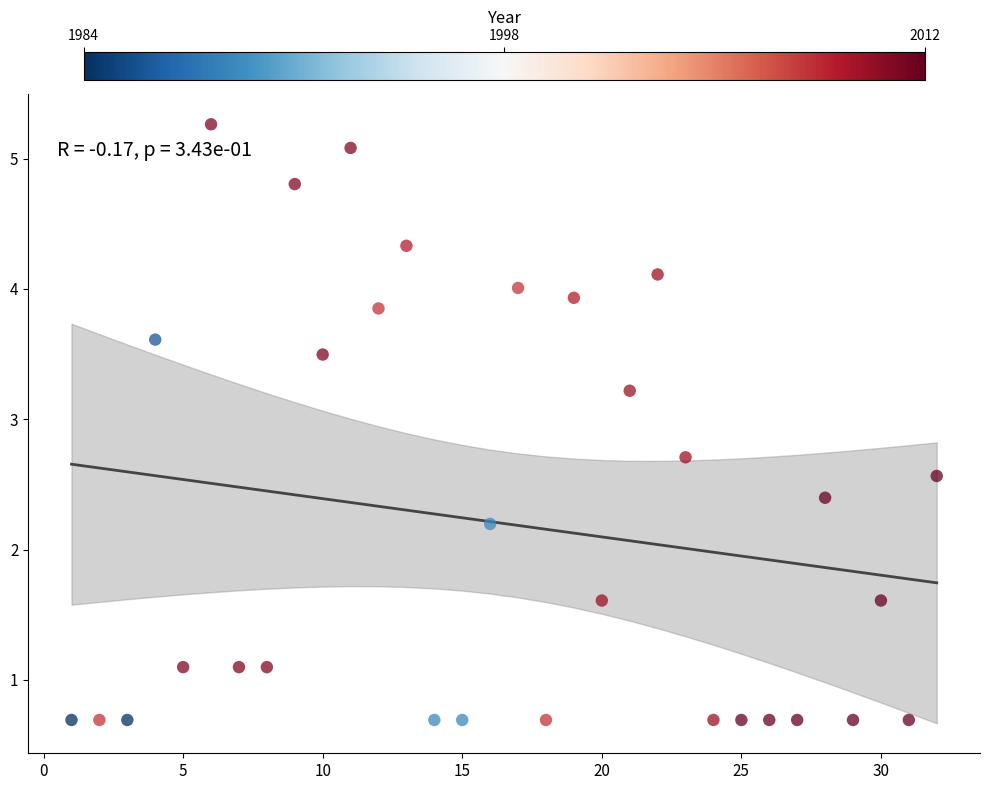

What is the range of X values (max minus min)?

31.0